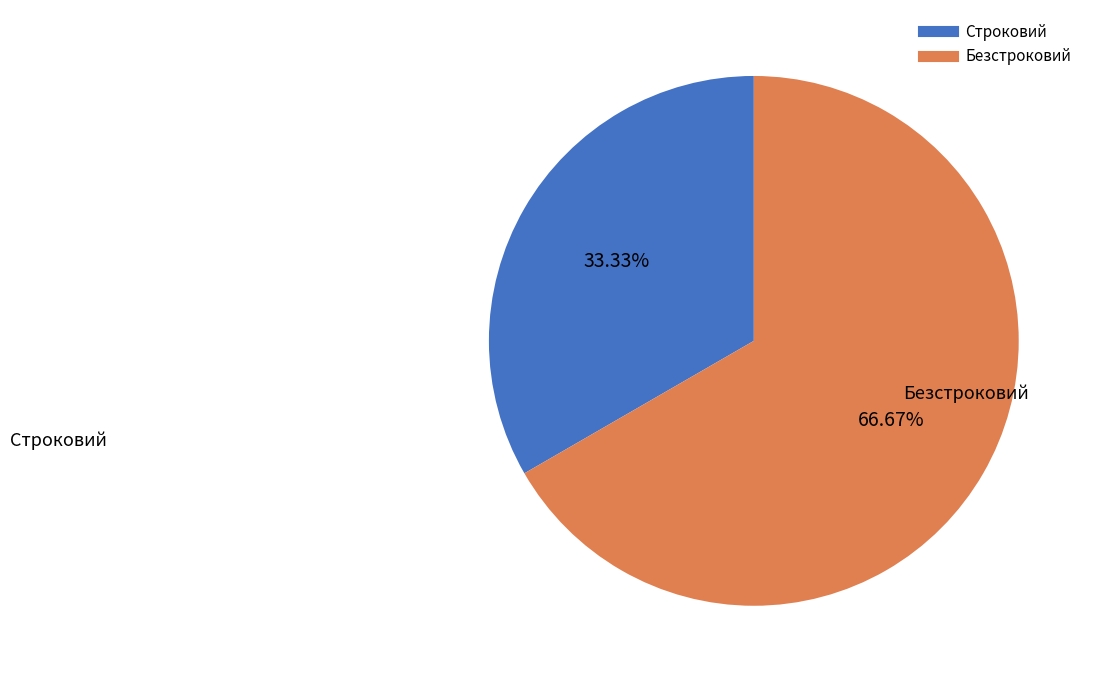

Does any single category account for the majority?

Yes